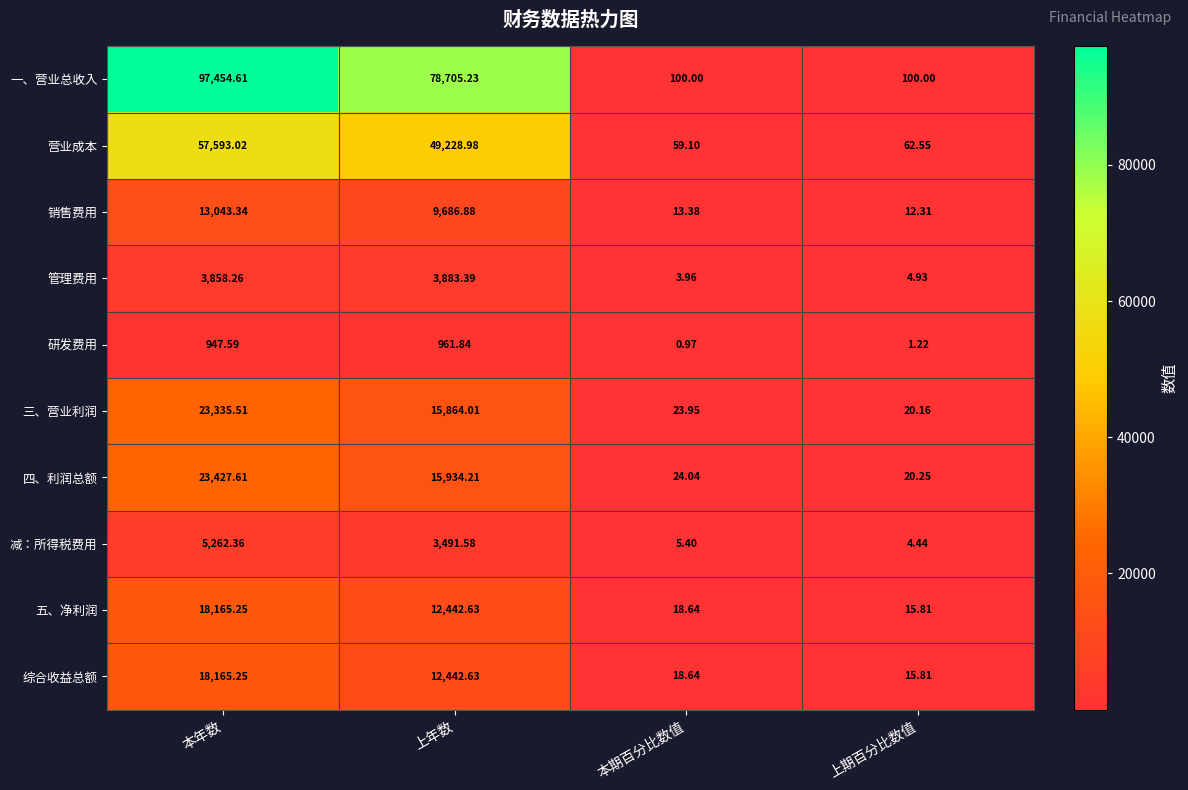

List the labels in order of 五、净利润 value, largest first.

本年数, 上年数, 本期百分比数值, 上期百分比数值